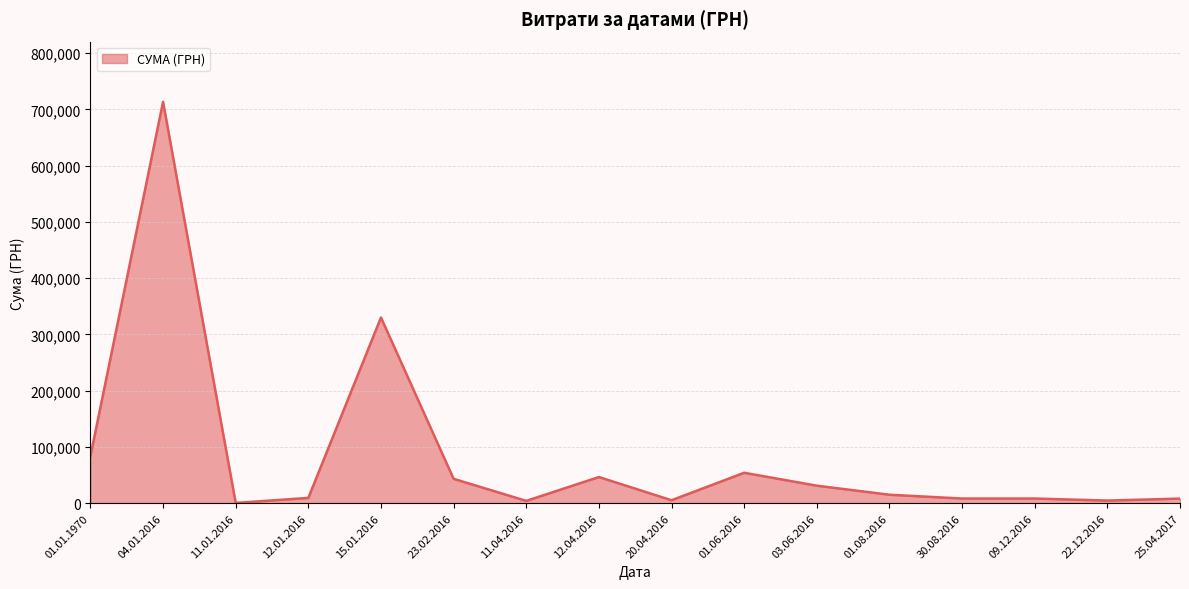

How many lines are shown in the chart?

1